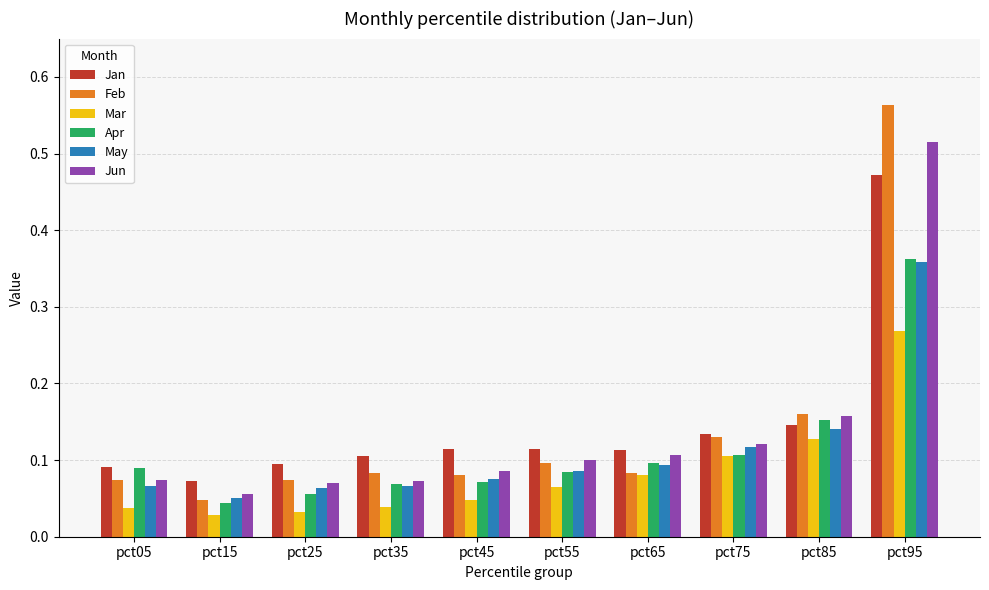

How many bars are there in each group?

6